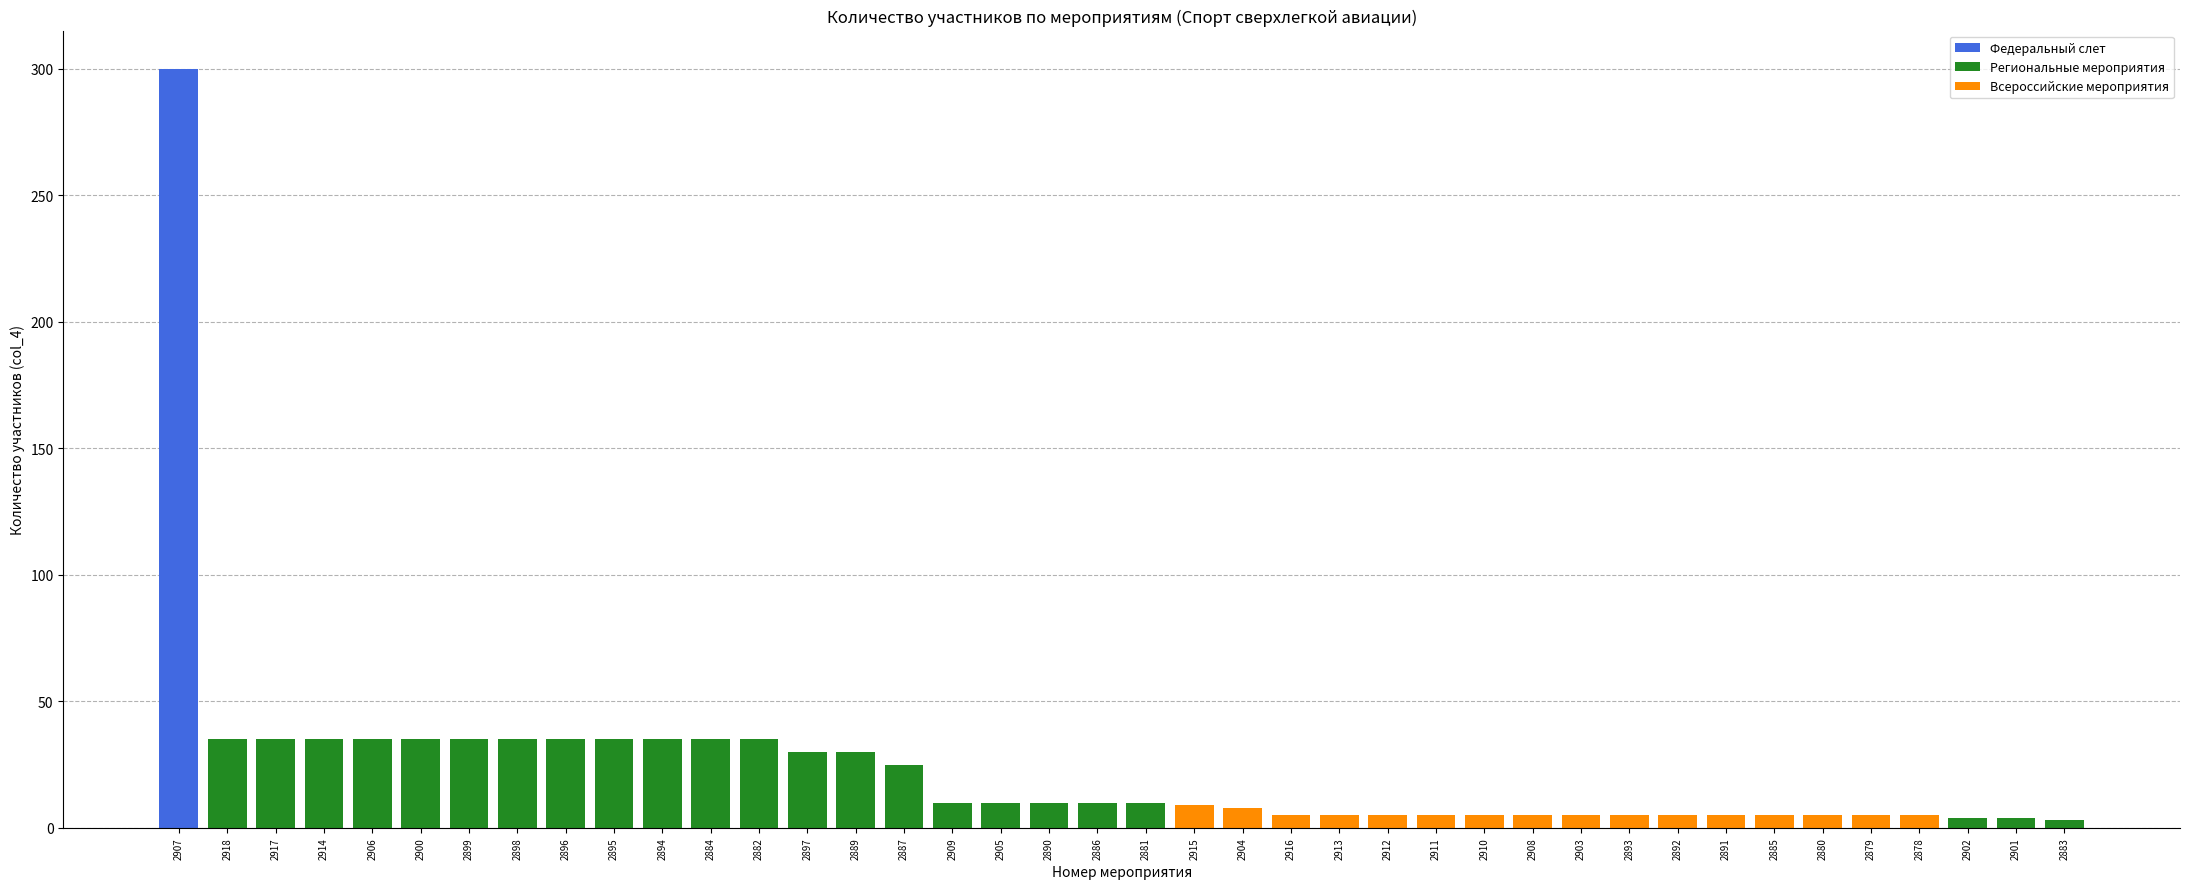

At which label is the value closest to 151?

2882